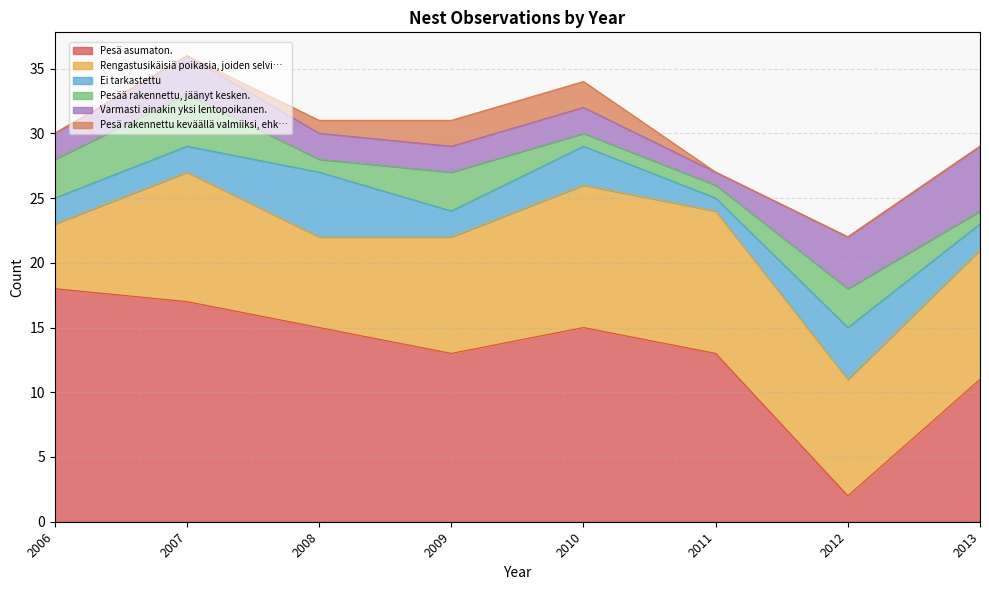

What is the difference between the Ei tarkastettu values at 2012 and 2011?

3